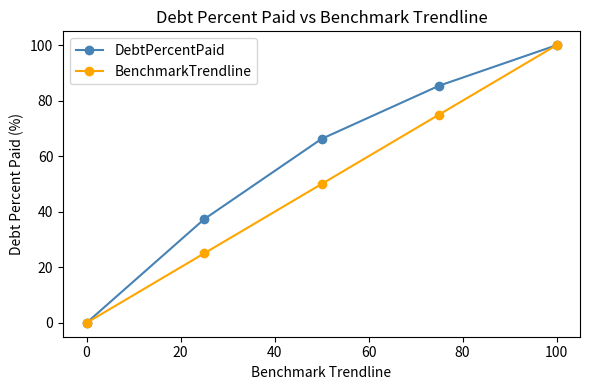

Which series has the largest total across all categories?

DebtPercentPaid